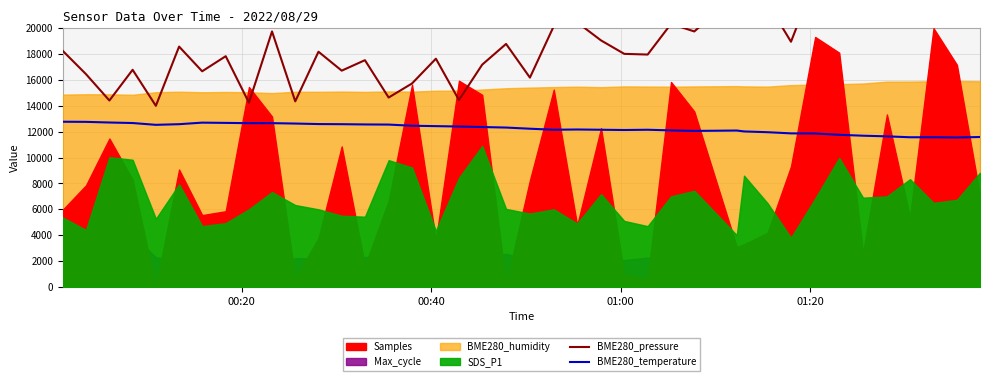

True or false: BME280_pressure and BME280_temperature intersect in this chart.

False